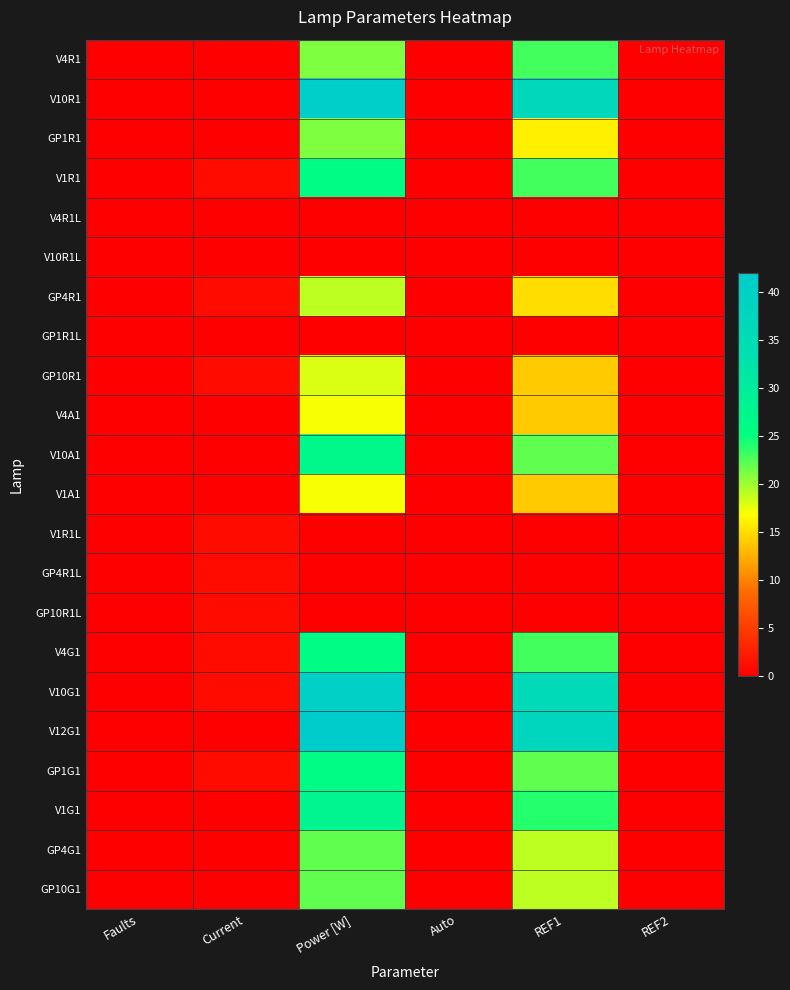

Between REF1 and Power [W], which is larger?

REF1